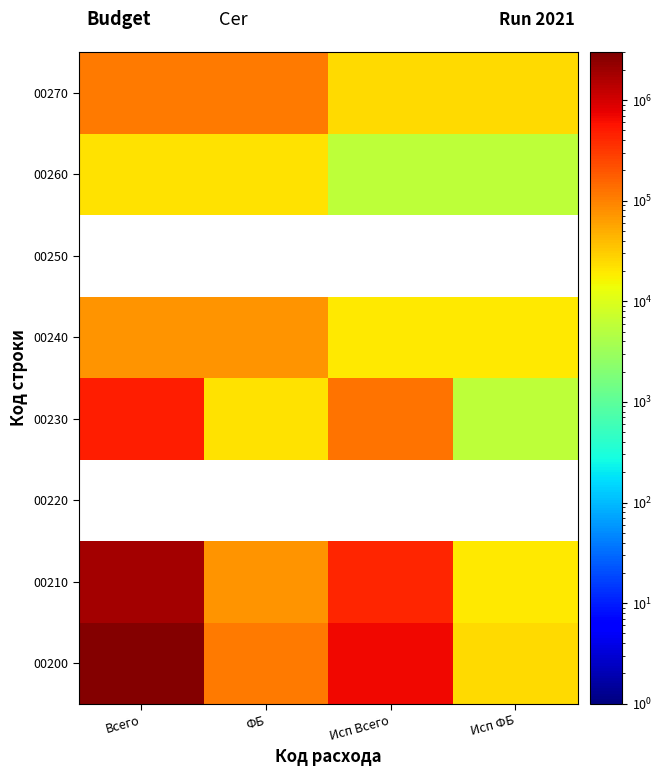

True or false: 00210 has a value of 19188.0 at Исп ФБ.

True